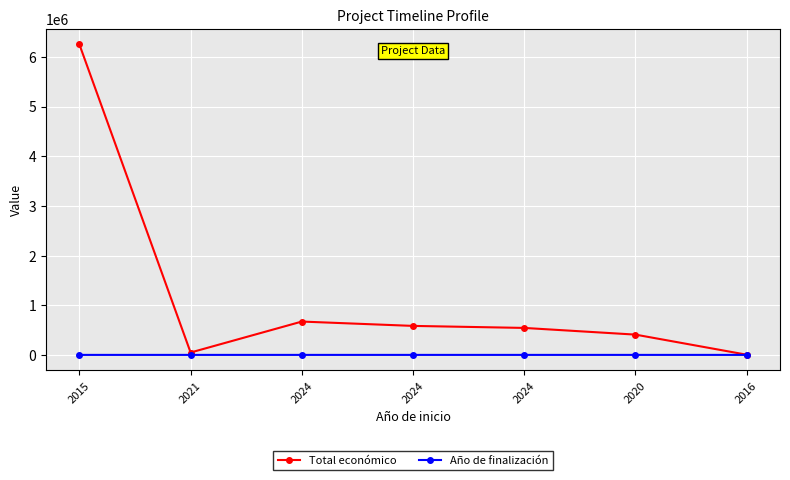

True or false: Año de finalización and Total económico intersect in this chart.

False